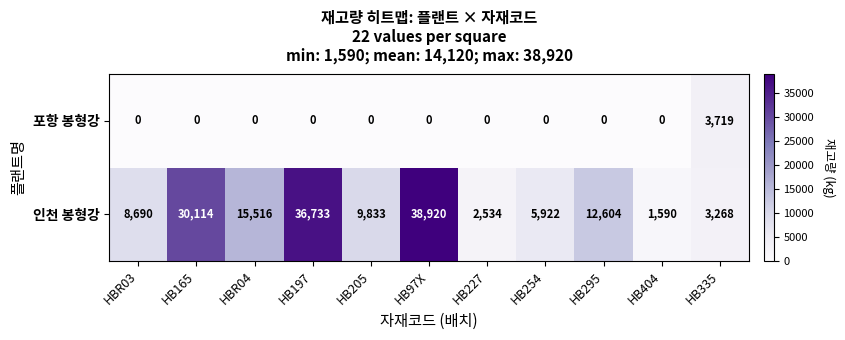

Which label corresponds to the largest value in the chart?

HB97X